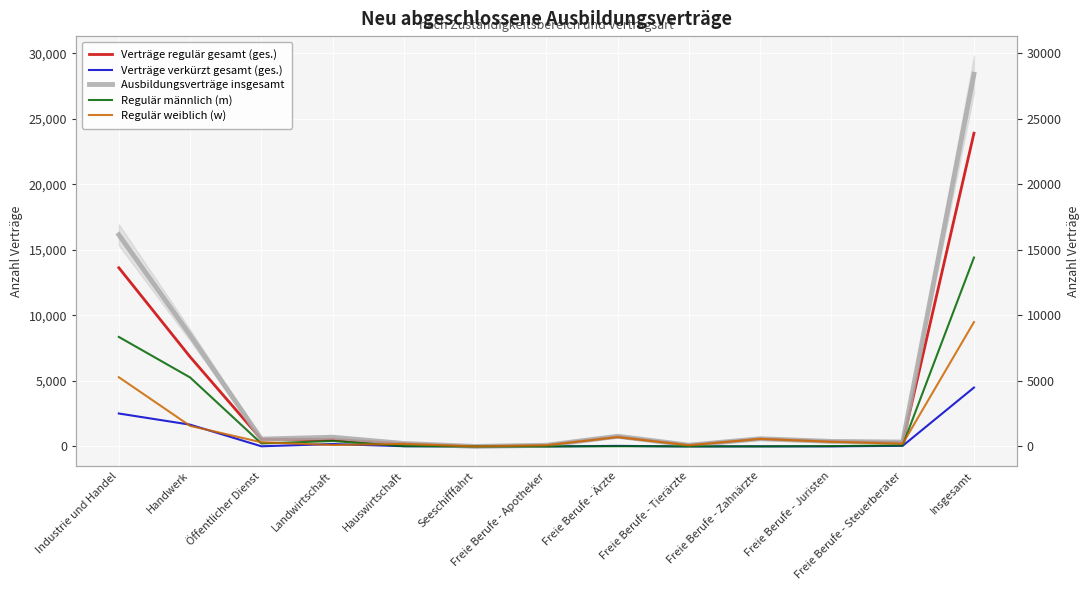

What is the sum of the Verträge verkürzt gesamt (ges.) values at Hauswirtschaft and Landwirtschaft?

201